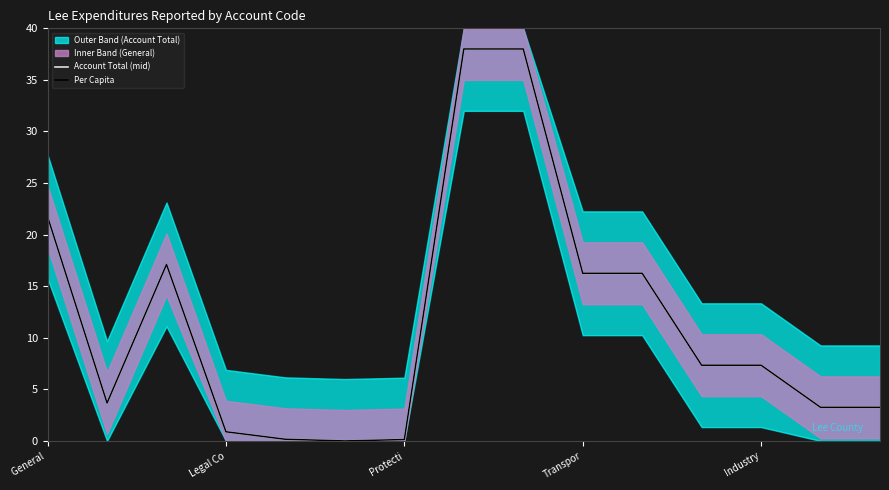

The value of Per Capita at General  is 21.7. True or false?

True